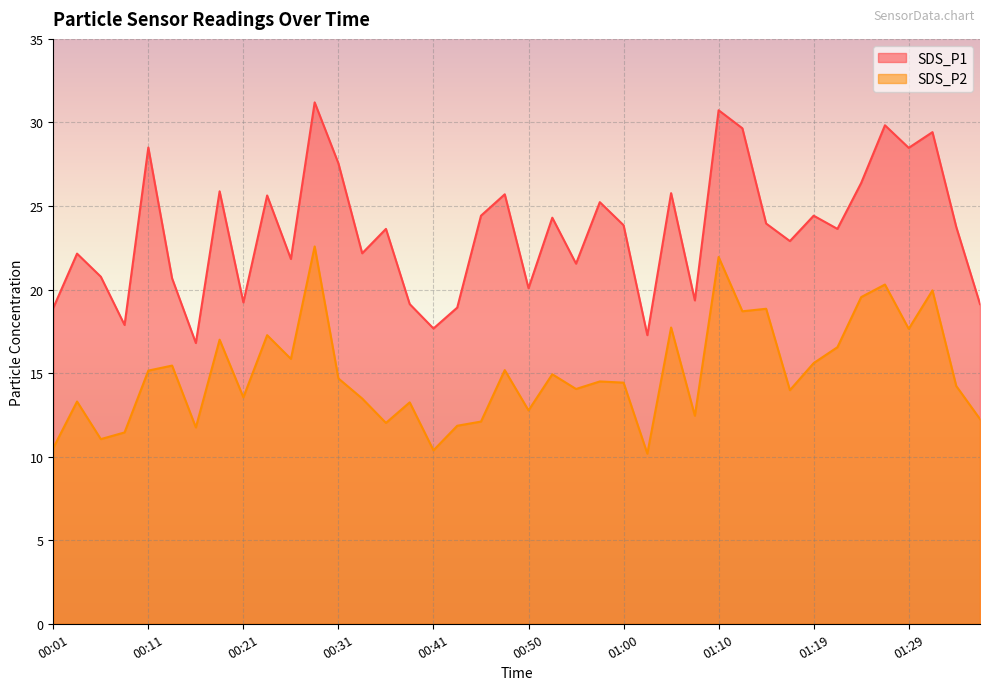

Does the chart display data point markers on the line(s)?

No